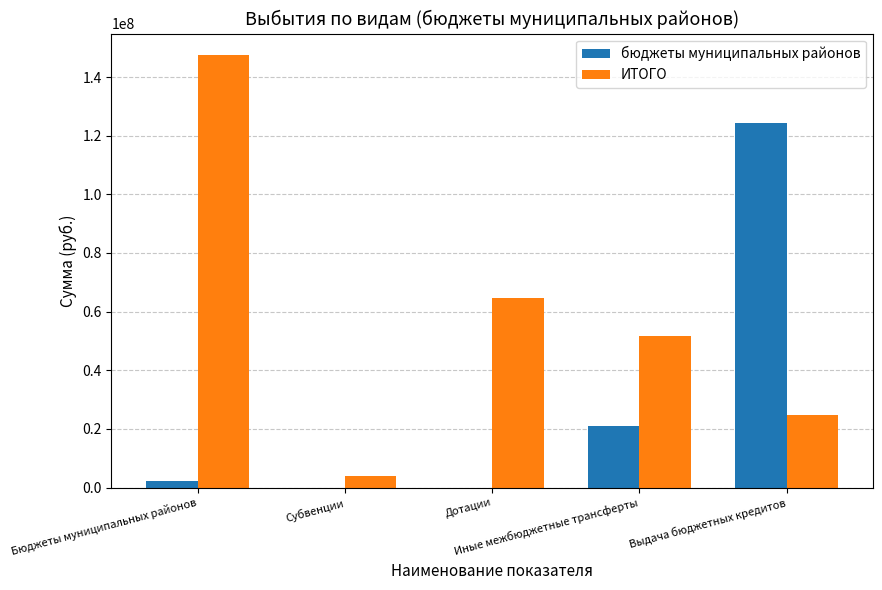

What is the total value across all series at Выдача бюджетных кредитов?

149159782.6